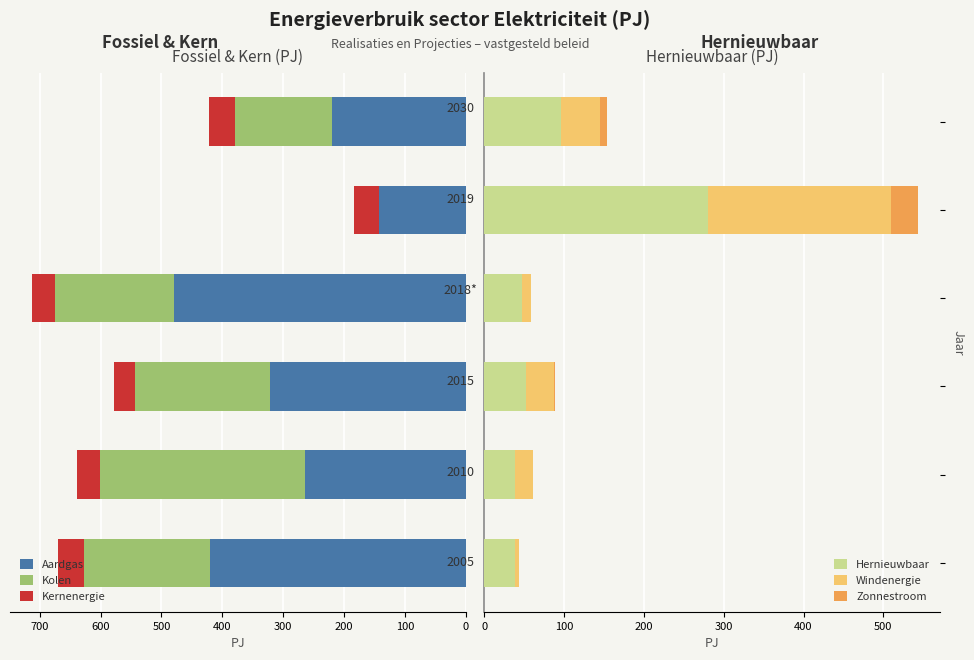

At how many categories does at least one series exceed 135?

6